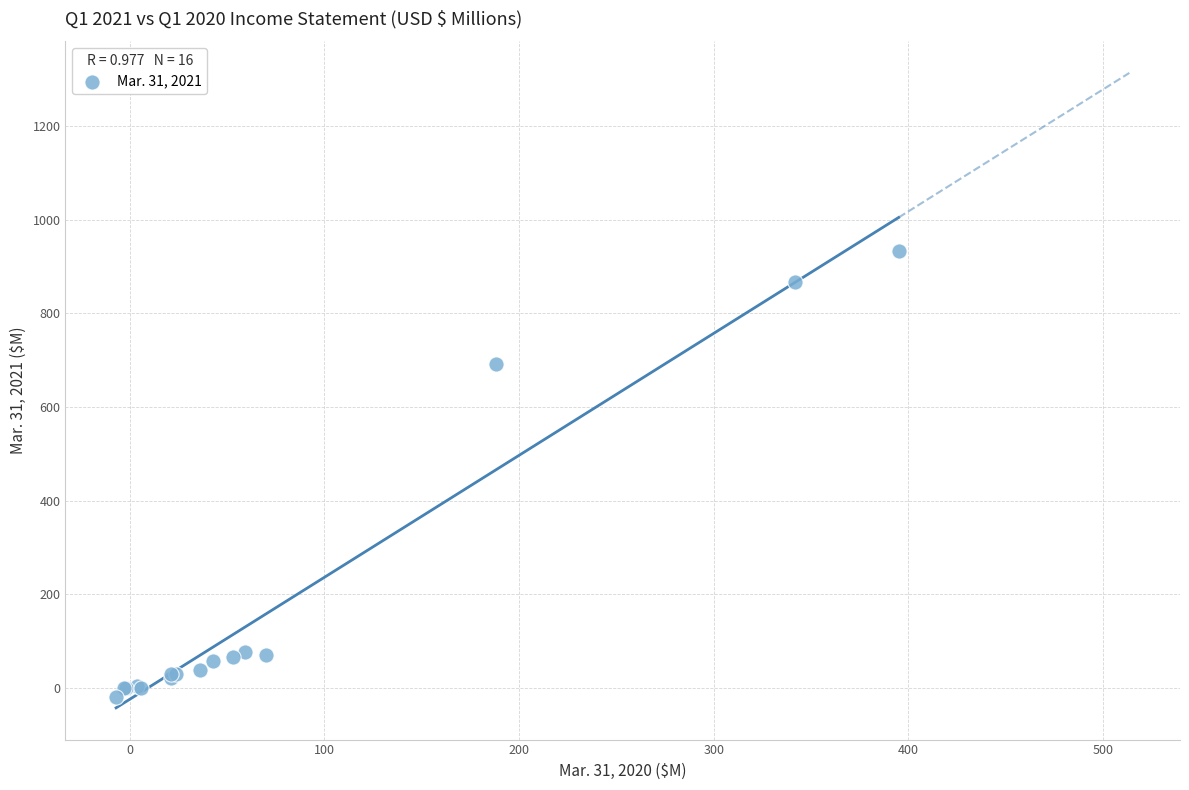

What Y value in the scatter plot is closest to 457?

693